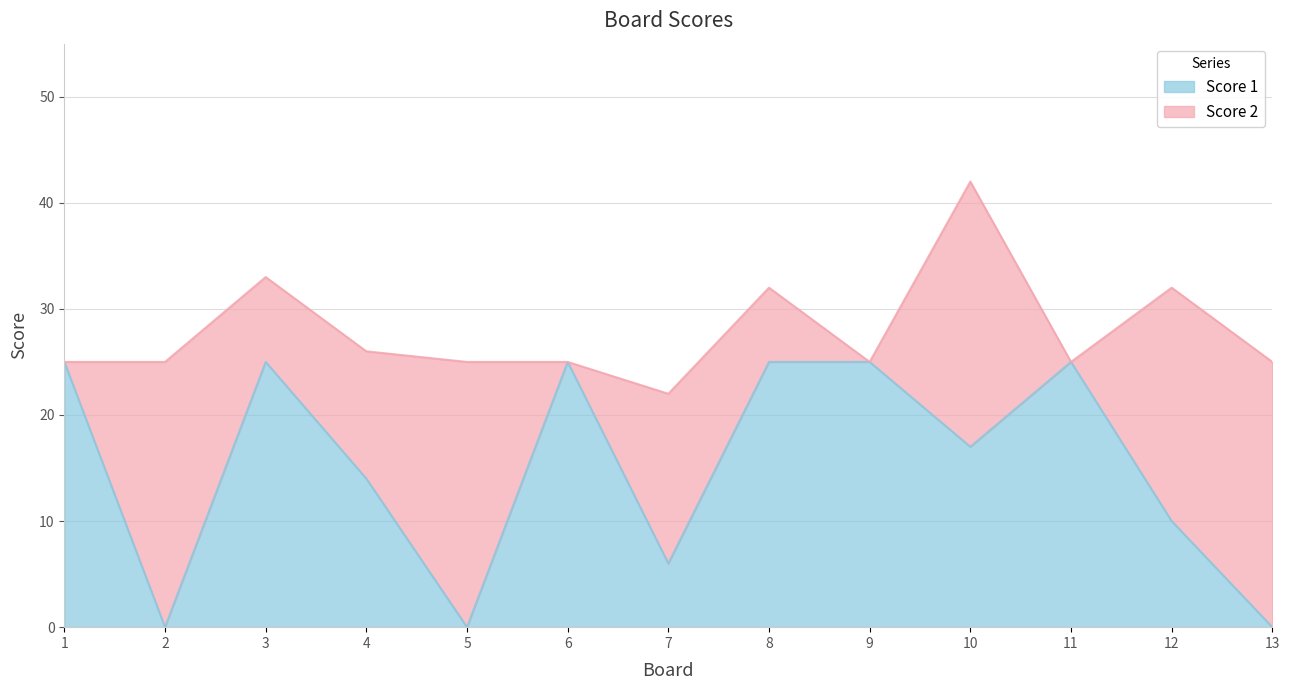

The chart shows a value of 17 at 6. True or false?

False